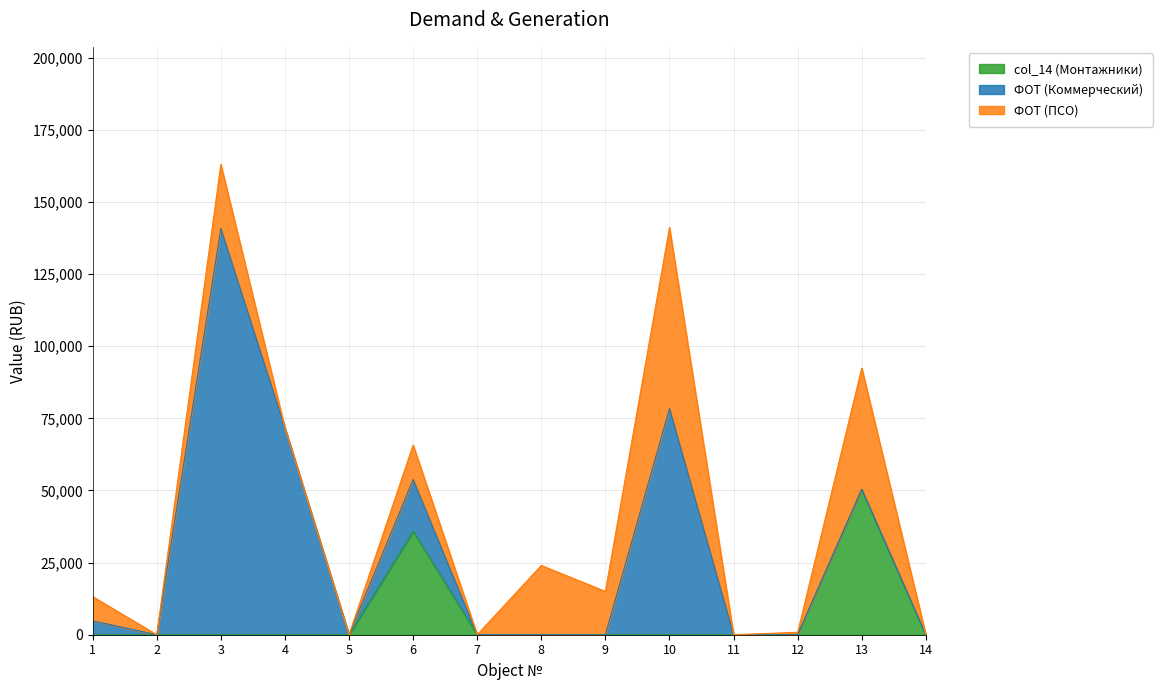

Reading left to right, list all the values displayed in this chart.

col_14 (Монтажники): 0	0	0	0	0	35850	0	0	0	0	0	0	50400	0
ФОТ (Коммерческий): 4800	0	140771	71700	0	17925	0	0	0	78400	0	0	0	0
ФОТ (ПСО): 8400	0	22227	0	0	11950	0	24000	15000	62720	0	840	42000	0